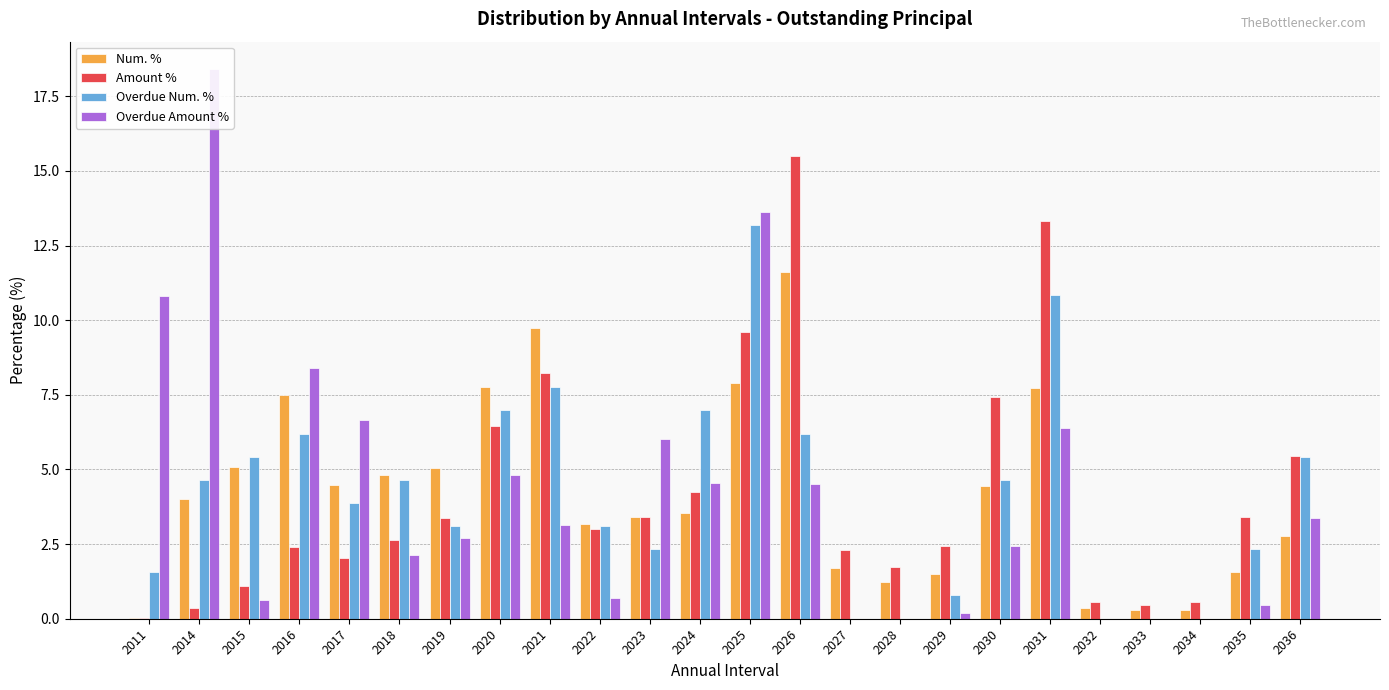

What is the sum of all Overdue Num. % values?

100.0